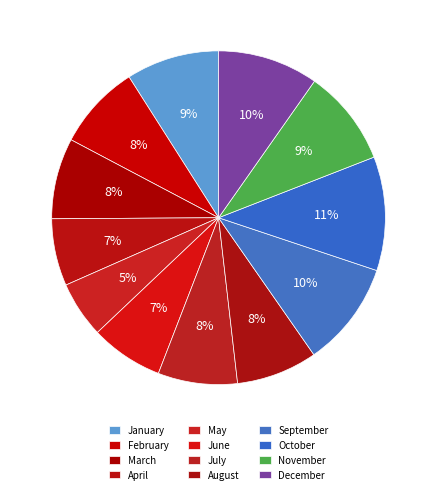

How many slices are in this pie chart?

12